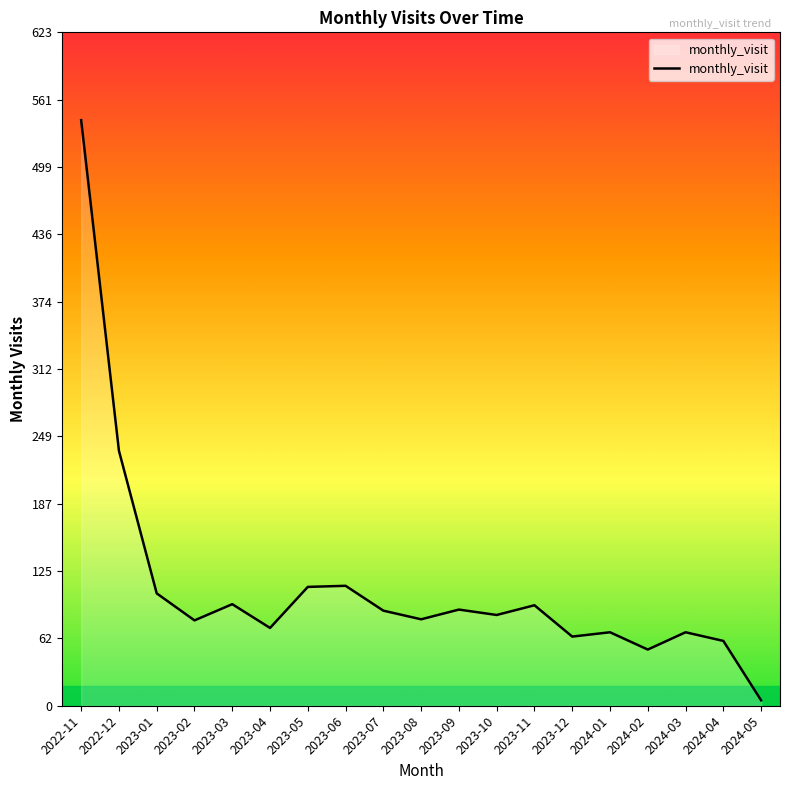

The value at 2023-01 is 147. True or false?

False